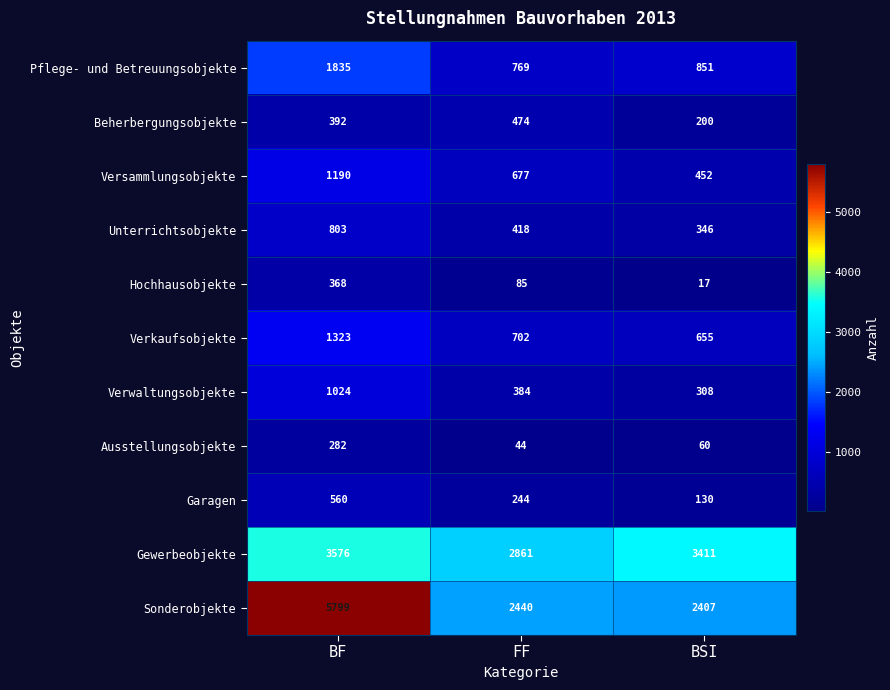

What is the difference between the maximum and second lowest values in the Pflege- und Betreuungsobjekte series?

984